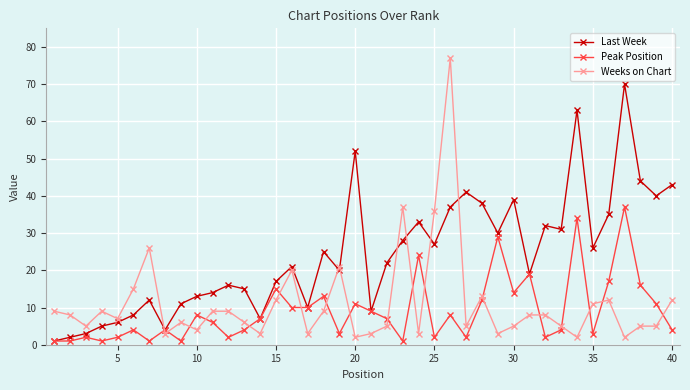

How many lines are shown in the chart?

3